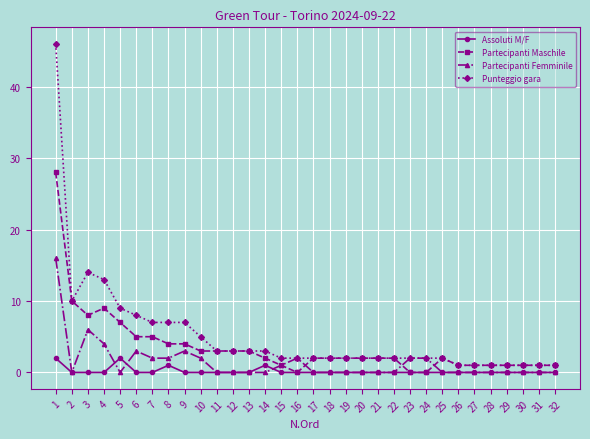

Where is the first local minimum for Partecipanti Femminile?

2